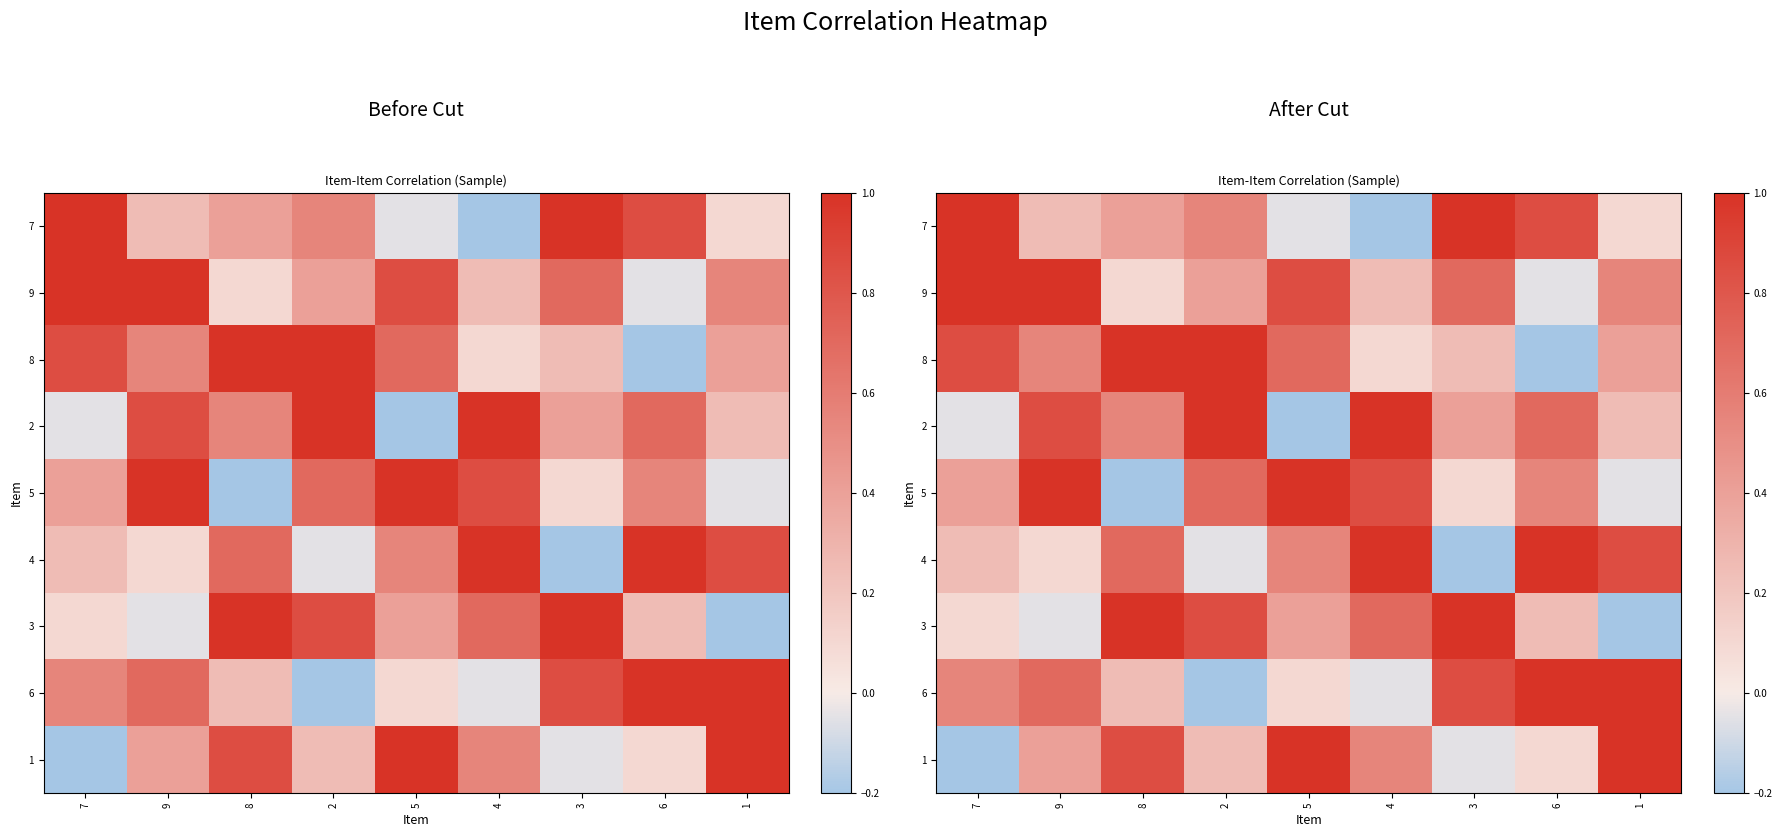

The 9 series shows 0.2 at 8. True or false?

False